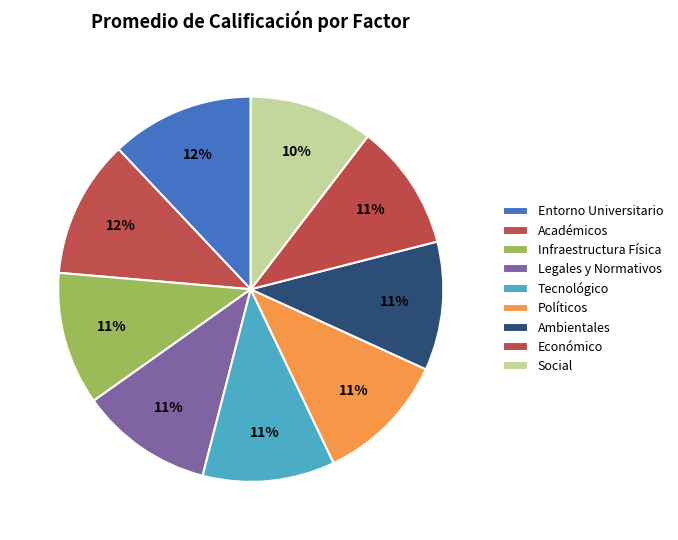

Combined, what portion of the pie is Tecnológico and Políticos?

22.2%